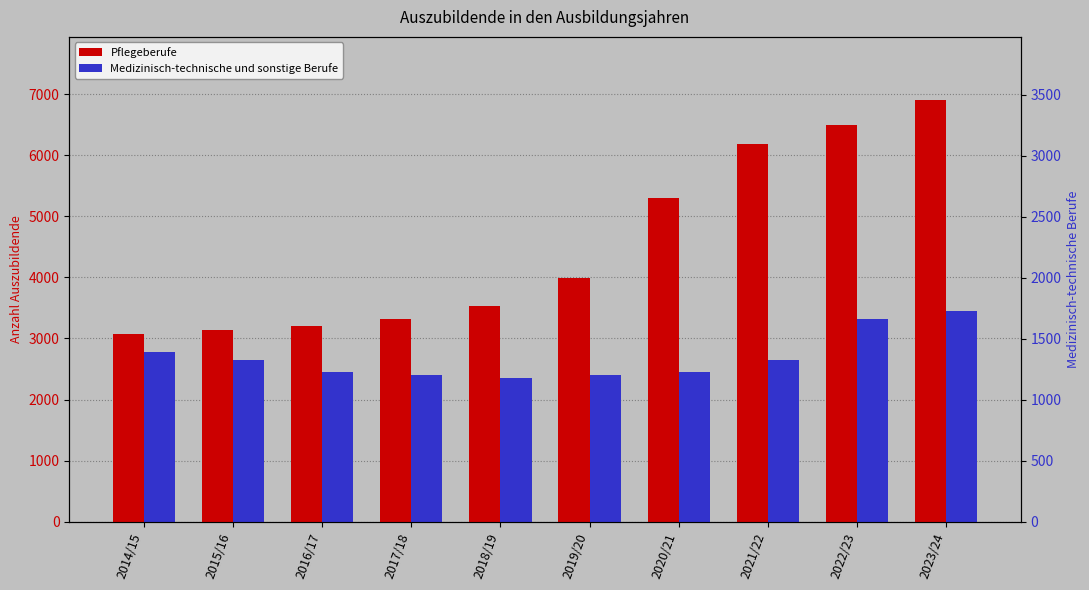

Does the chart contain any negative values?

No